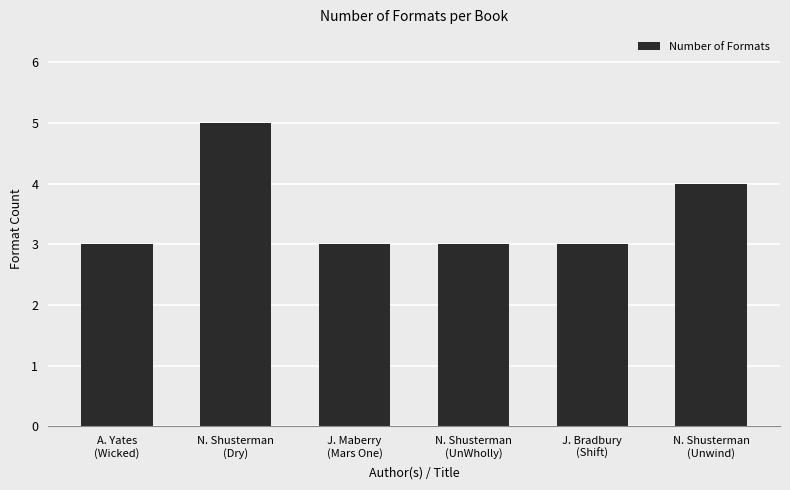

What is the difference between the second highest and minimum values?

1